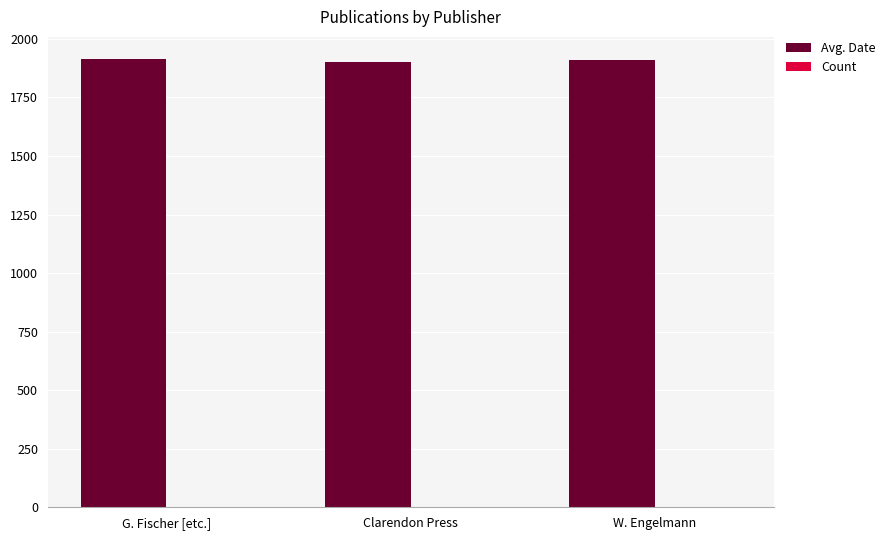

Does the chart contain stacked bars?

No